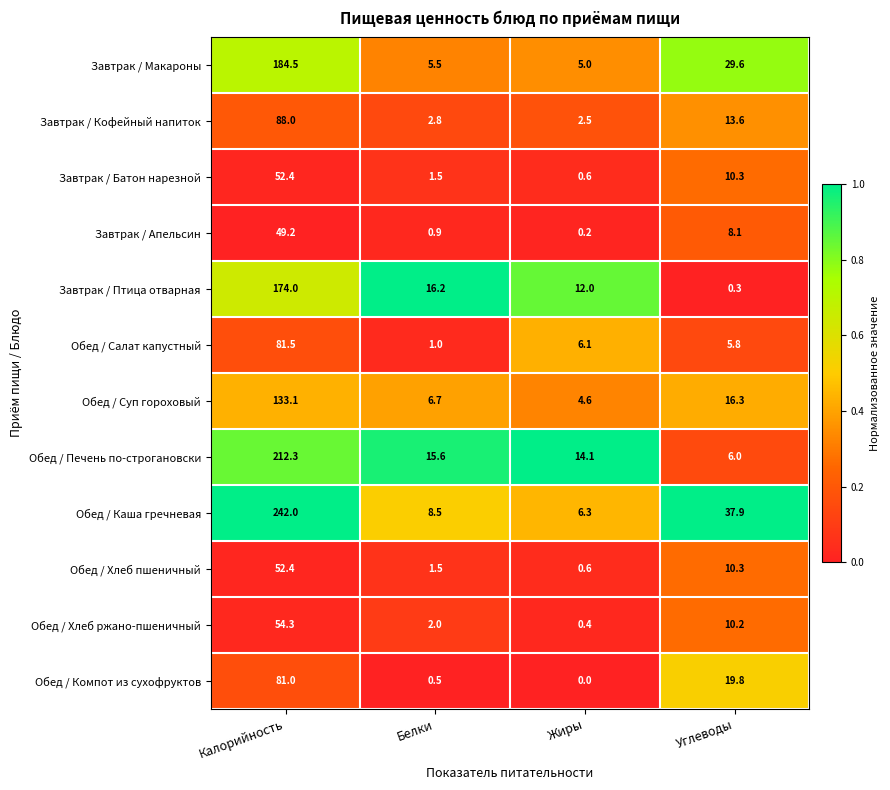

What is the total value across all series at Жиры?

52.4